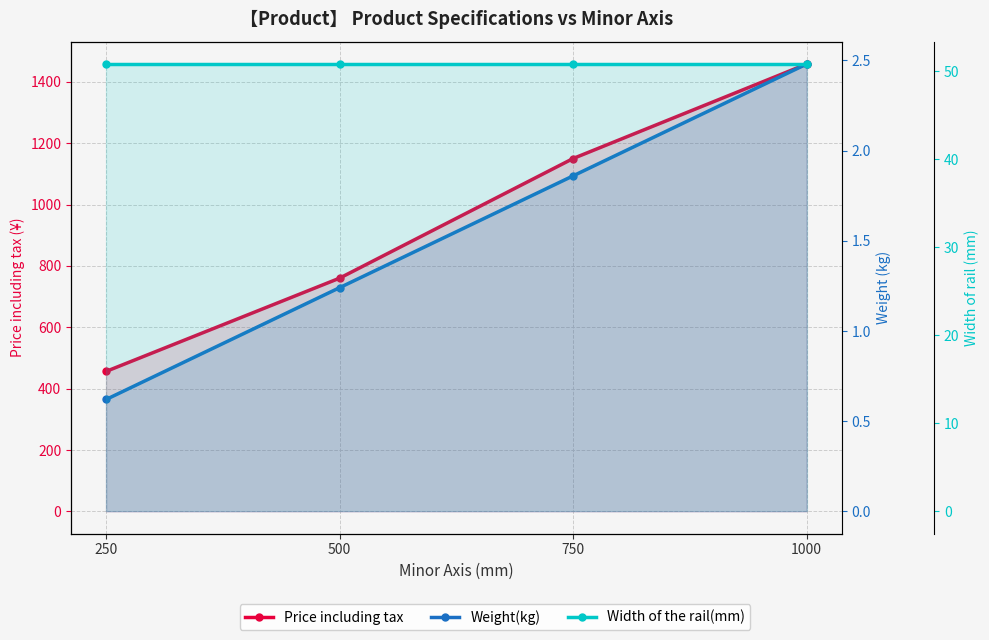

True or false: Width of the rail(mm) and Weight(kg) intersect in this chart.

False